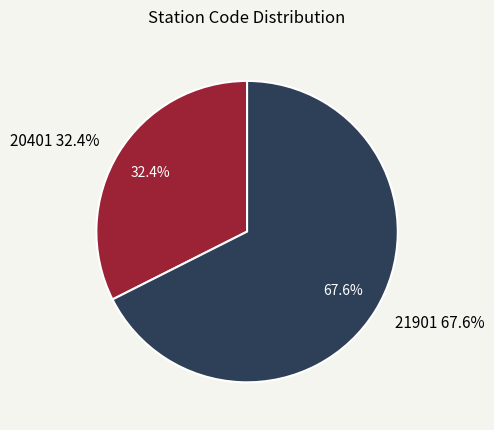

True or false: 21901 accounts for 67% of the total.

True